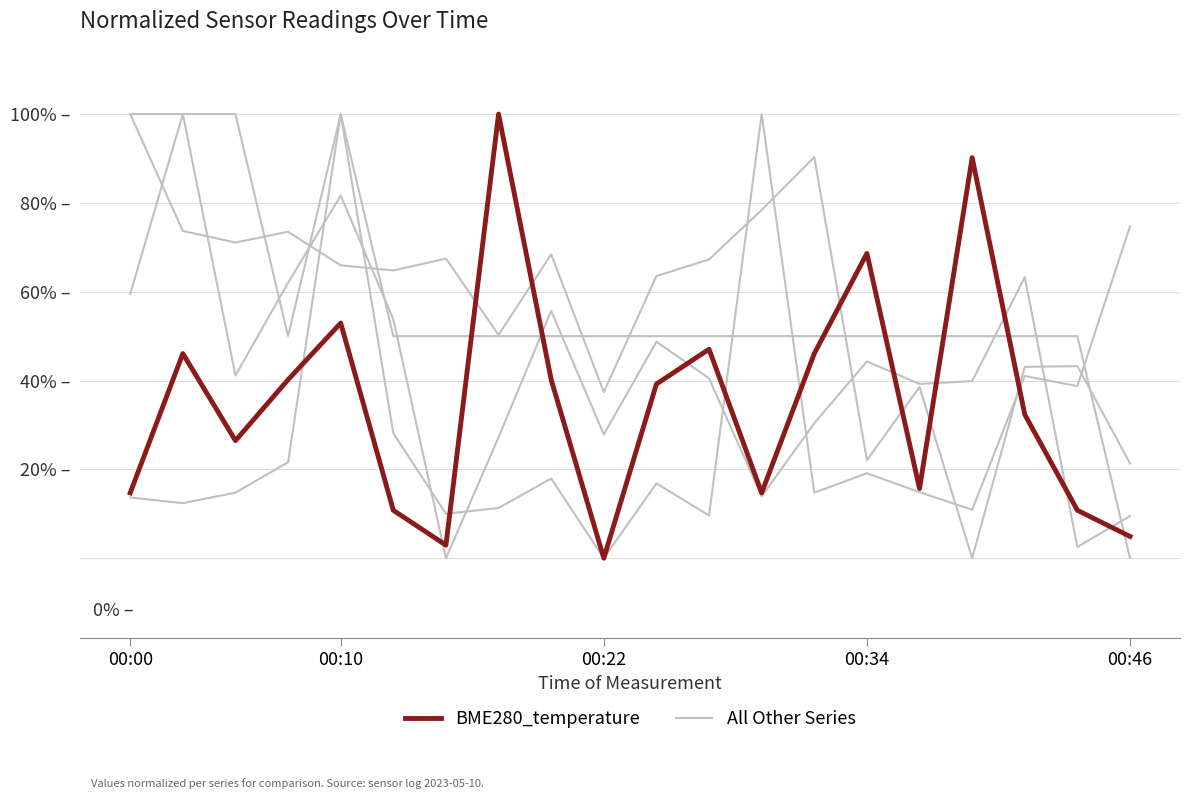

Which has a higher value, 00:22 or 17?

17